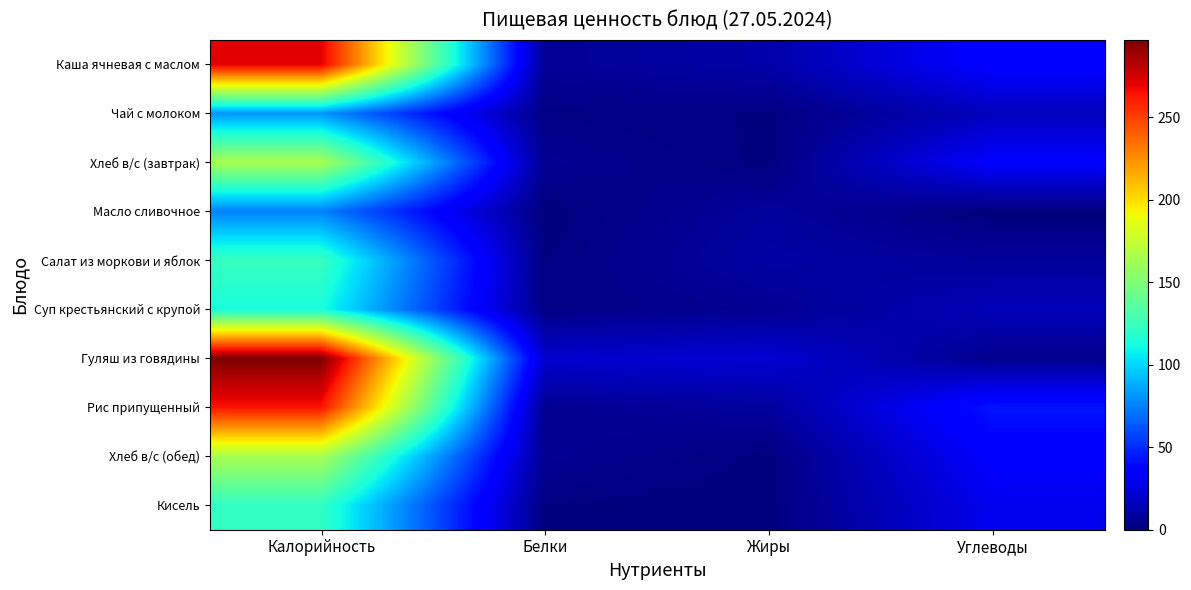

Reading right to left, transcribe all the data shown in this chart.

Каша ячневая с маслом: Углеводы=36.0	Жиры=11.0	Белки=6.0	Калорийность=271.0
Чай с молоком: Углеводы=16.0	Жиры=1.0	Белки=2.0	Калорийность=81.0
Хлеб в/с (завтрак): Углеводы=34.4	Жиры=0.6	Белки=5.3	Калорийность=164.5
Масло сливочное: Углеводы=0.0	Жиры=8.0	Белки=0.0	Калорийность=75.0
Салат из моркови и яблок: Углеводы=7.0	Жиры=10.0	Белки=1.0	Калорийность=124.0
Суп крестьянский с крупой: Углеводы=15.0	Жиры=5.0	Белки=2.0	Калорийность=113.0
Гуляш из говядины: Углеводы=4.0	Жиры=22.0	Белки=21.0	Калорийность=297.0
Рис припущенный: Углеводы=43.0	Жиры=8.0	Белки=5.0	Калорийность=264.0
Хлеб в/с (обед): Углеводы=34.4	Жиры=0.6	Белки=5.3	Калорийность=164.5
Кисель: Углеводы=29.0	Жиры=0.0	Белки=1.0	Калорийность=122.0